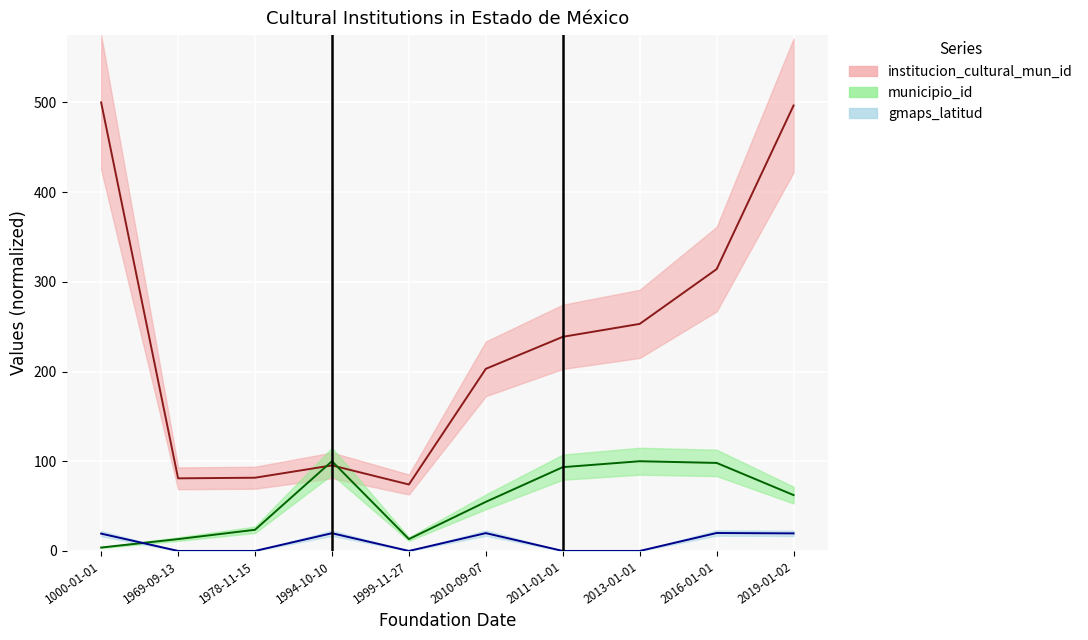

What is the spread (max minus min) of values at 2011-01-01?

238.7